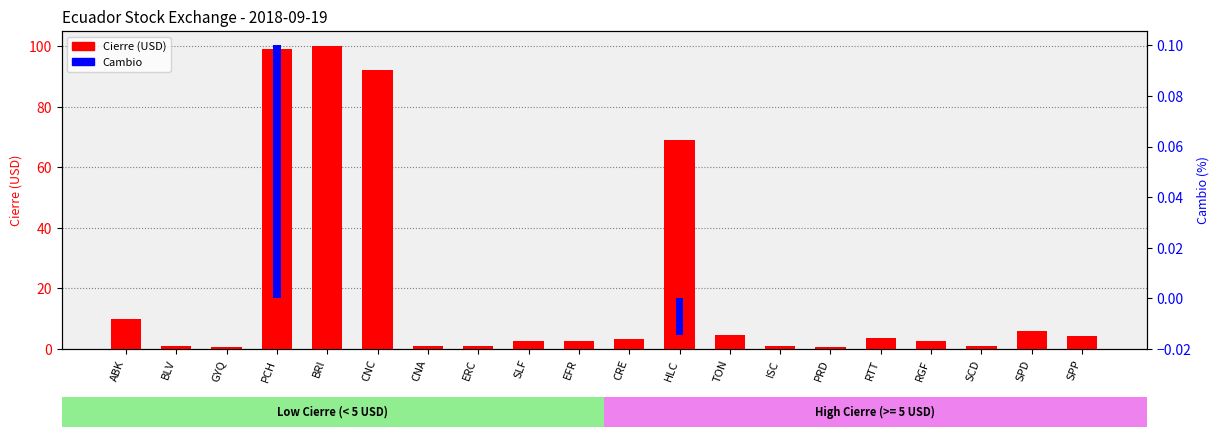

Are the bars grouped side by side (vs. stacked)?

Yes